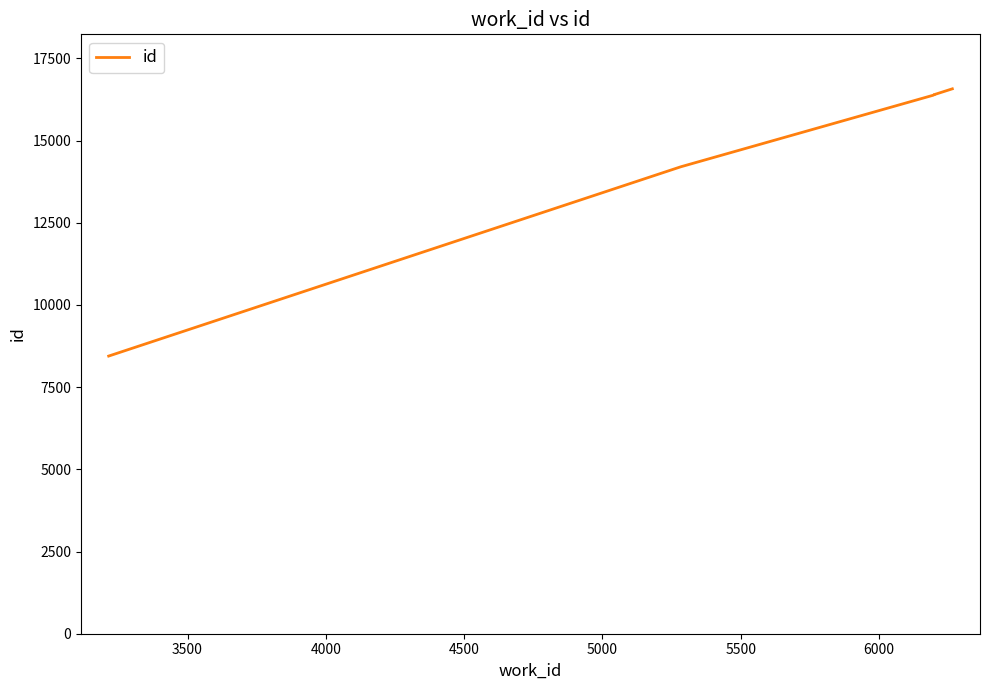

Between 6000 and 5500, which is larger?

6000